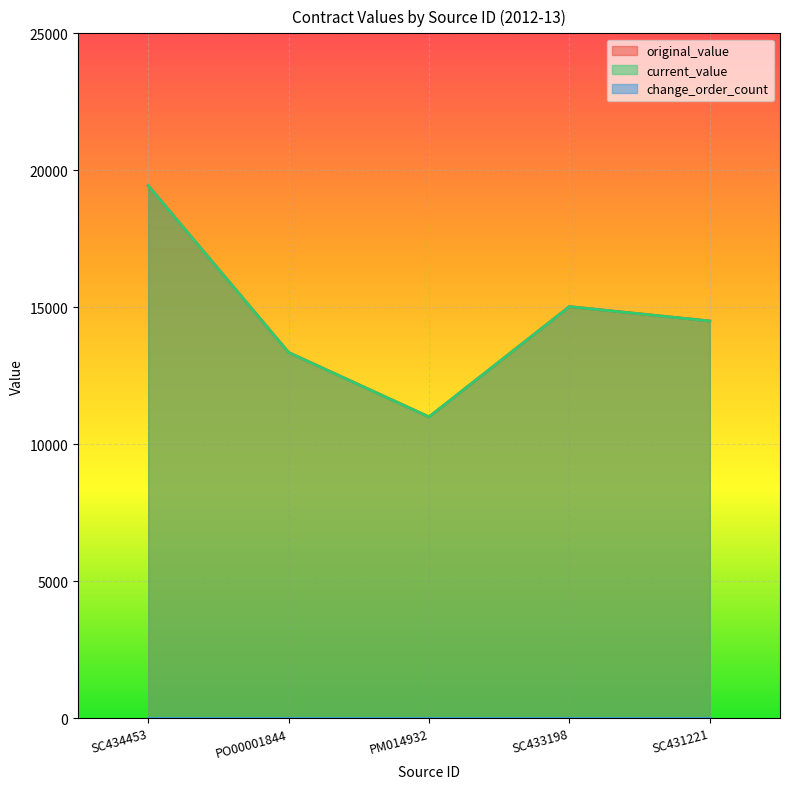

Reading left to right, transcribe all the data shown in this chart.

original_value: SC434453=19440	PO00001844=13351	PM014932=11000	SC433198=15025	SC431221=14500
current_value: SC434453=19440	PO00001844=13351	PM014932=11000	SC433198=15025	SC431221=14500